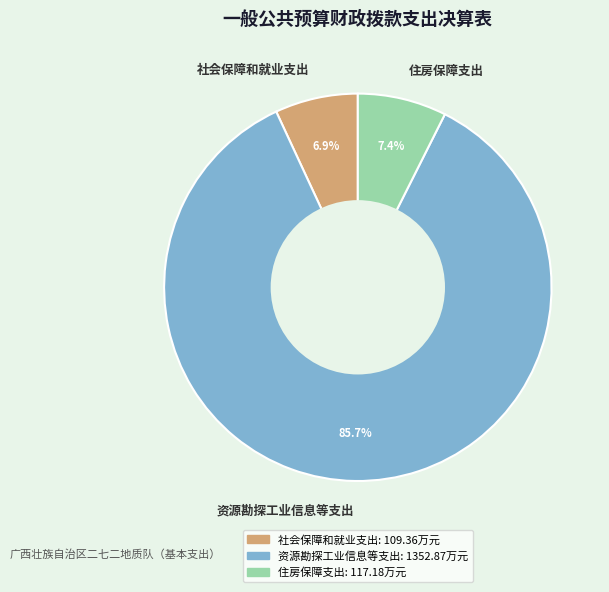

Count the number of slices in the pie.

3